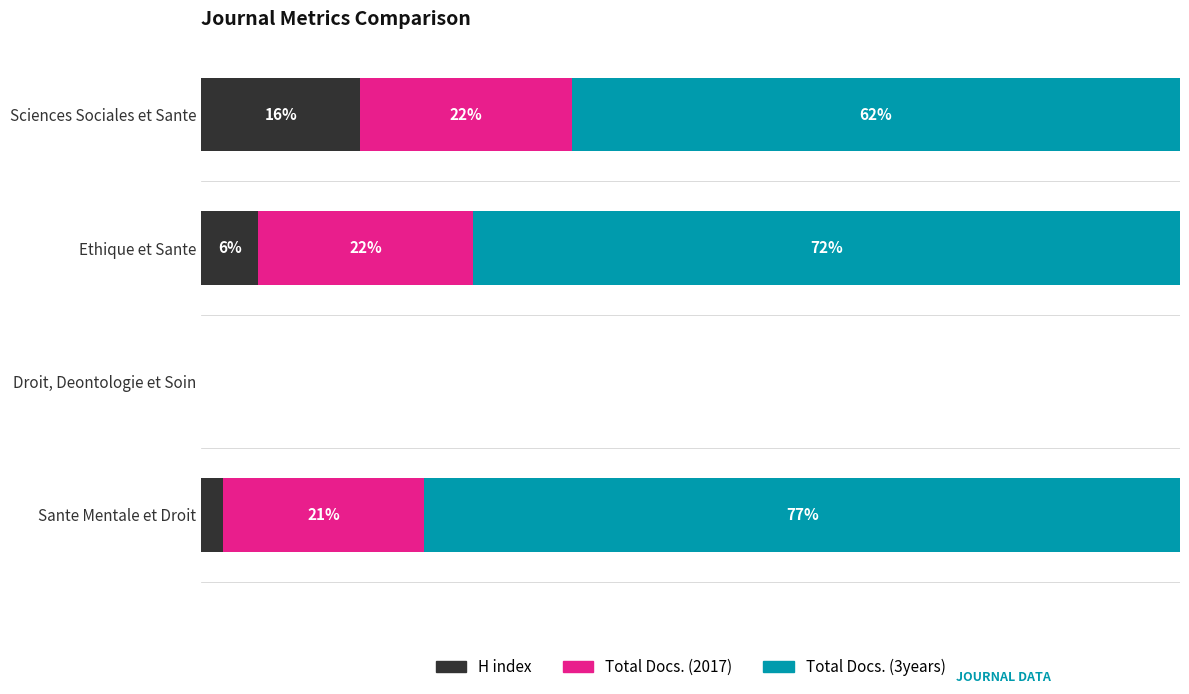

What are all the series names shown in the legend?

H index, Total Docs. (2017), Total Docs. (3years)